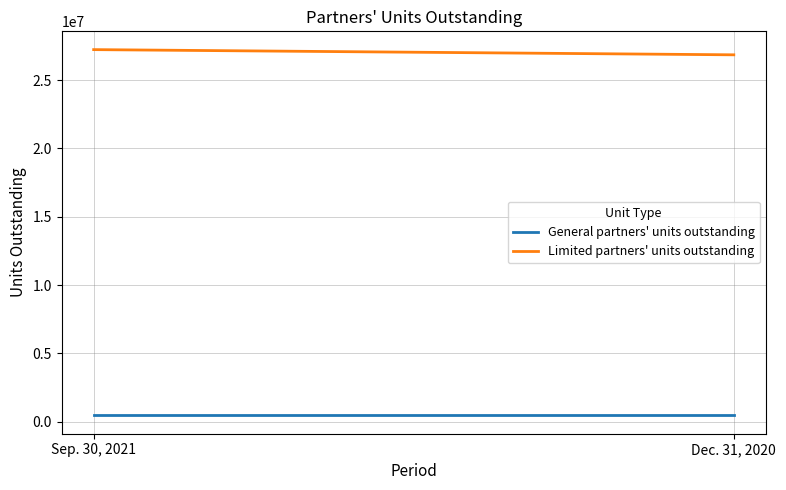

Between Sep. 30, 2021 and Dec. 31, 2020, which is larger?

Sep. 30, 2021